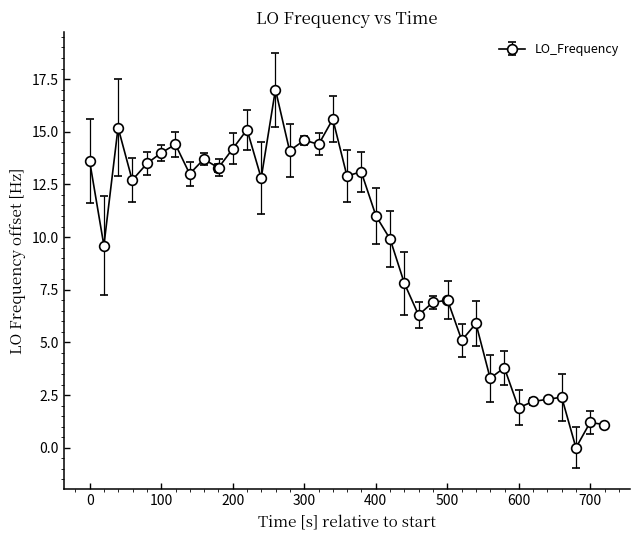

What is the greatest value displayed?

17.0